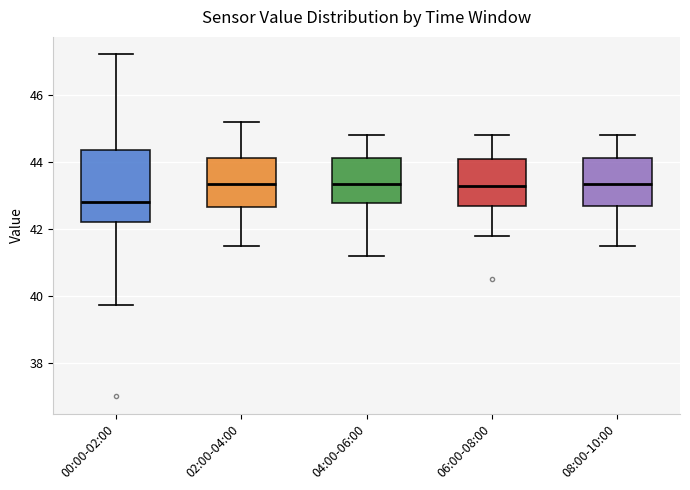

Reading left to right, read every box against the y-axis: the position of its median line, the range the box covers, and the ends of its whiskers. The values are not printed on the chart, so give them approximately, as read against the axis.

00:00-02:00: median 42.8, box 42.2 to 44.4, whiskers 39.8 to 47.2
02:00-04:00: median 43.4, box 42.6 to 44.2, whiskers 41.6 to 45.2
04:00-06:00: median 43.4, box 42.8 to 44.2, whiskers 41.2 to 44.8
06:00-08:00: median 43.4, box 42.8 to 44.2, whiskers 41.8 to 44.8
08:00-10:00: median 43.4, box 42.8 to 44.2, whiskers 41.6 to 44.8